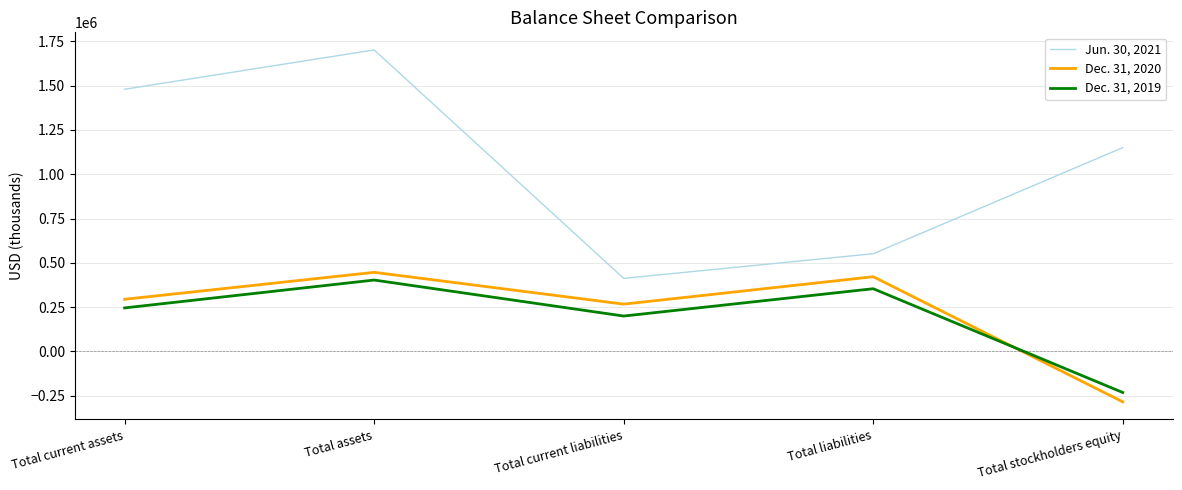

True or false: Jun. 30, 2021 and Dec. 31, 2019 cross at least once.

False